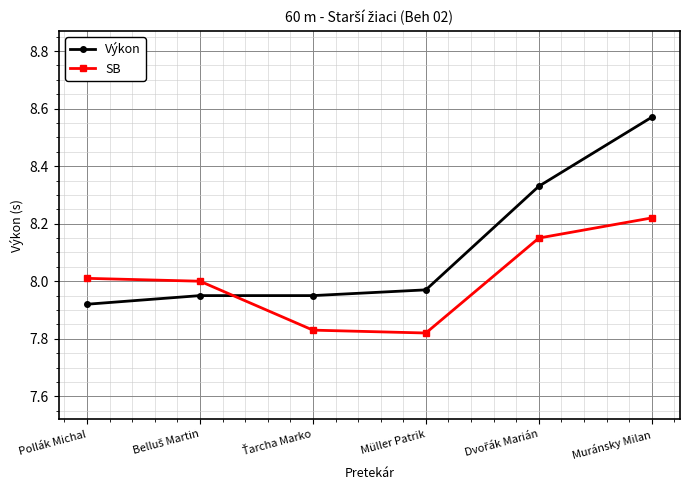

At which category is the sum across all series the highest?

Muránsky Milan